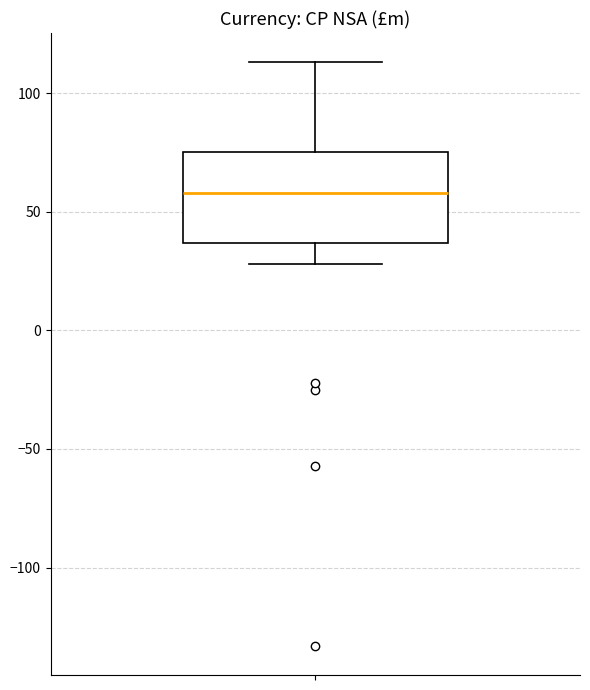

Where is the lower edge of the box on the y-axis? The values are not printed on the chart, so give them approximately, as read against the axis.

35